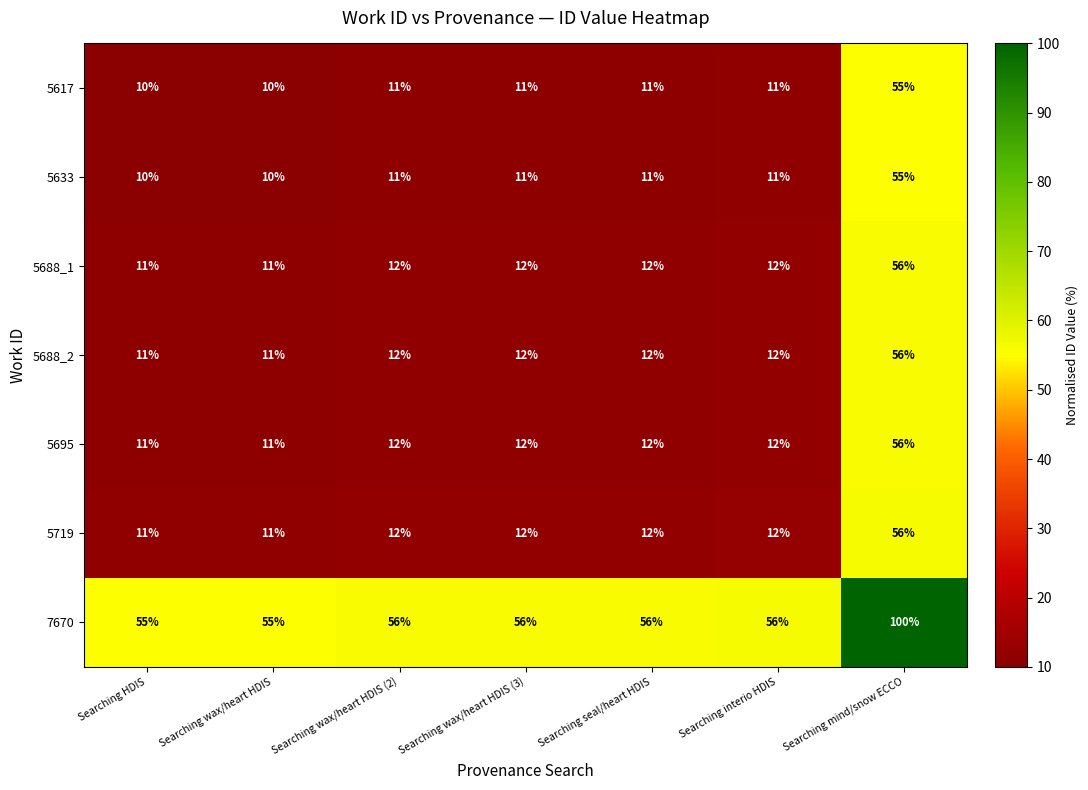

Is the value of 5617 at Searching mind/snow ECCO greater than the value of 5633 at Searching wax/heart HDIS (2)?

Yes